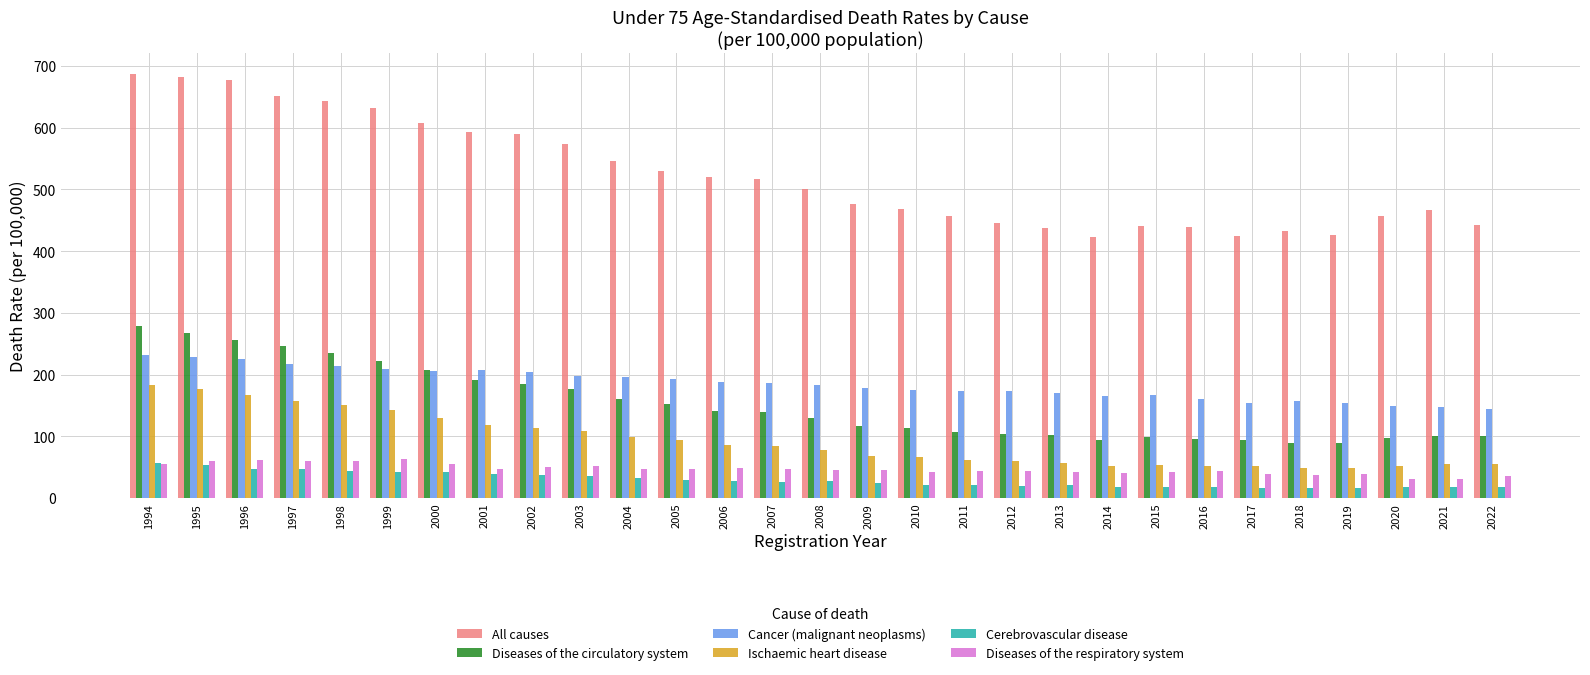

Which series has the largest range (max minus min)?

All causes